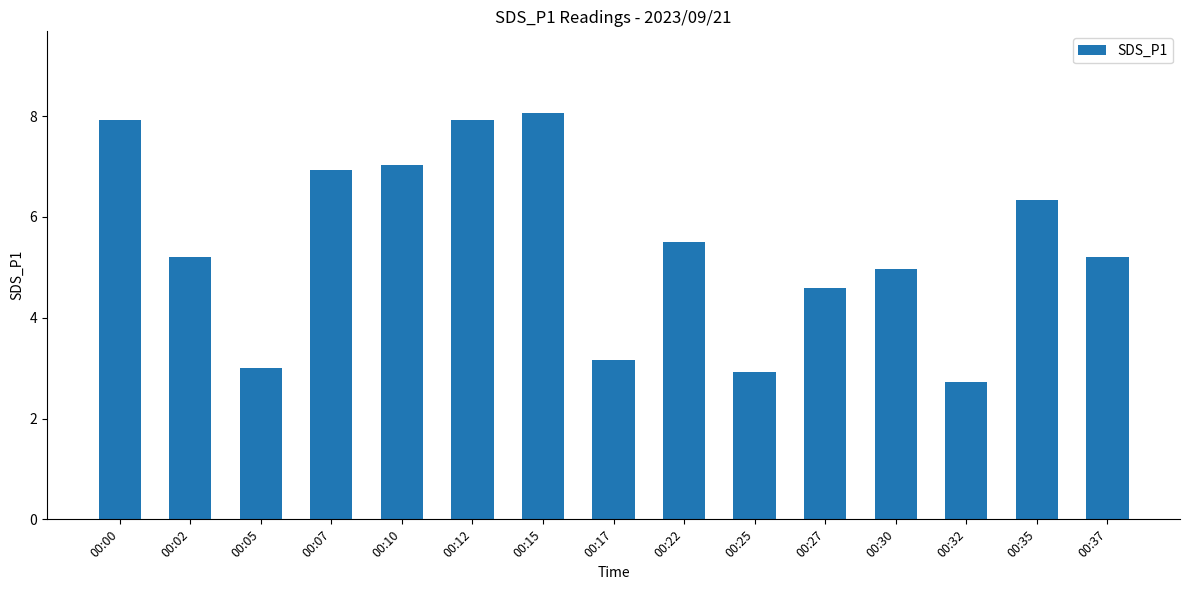

How many categories are shown in the chart?

15